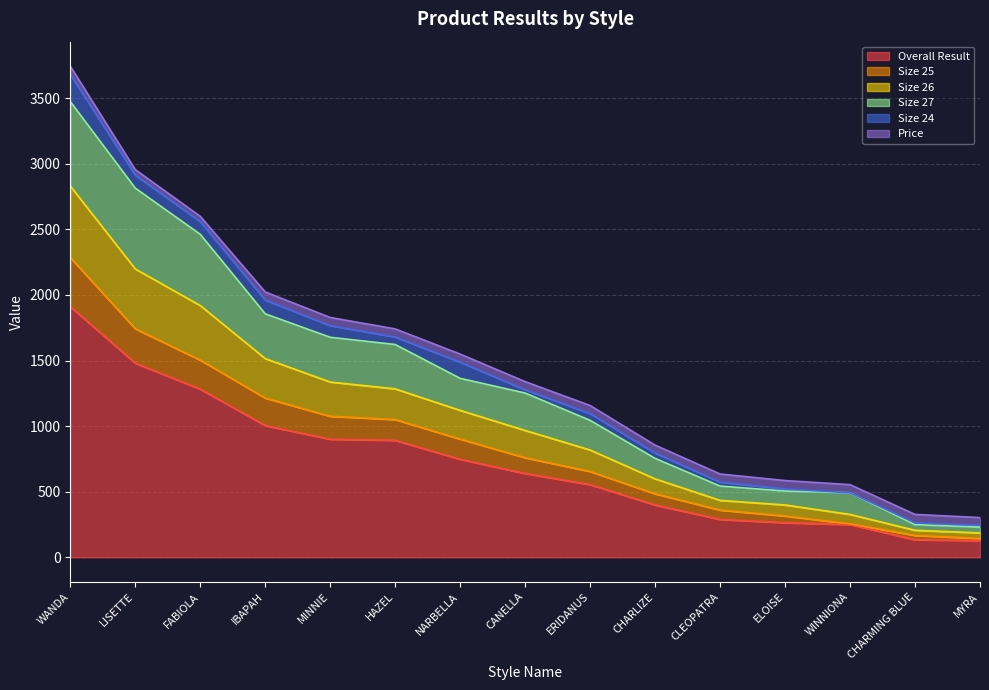

Rank the categories by Size 26 value from lowest to highest.

MYRA, CHARMING BLUE, WINNIONA, ELOISE, CLEOPATRA, CHARLIZE, ERIDANUS, CANELLA, NARBELLA, HAZEL, MINNIE, IBAPAH, FABIOLA, LISETTE, WANDA